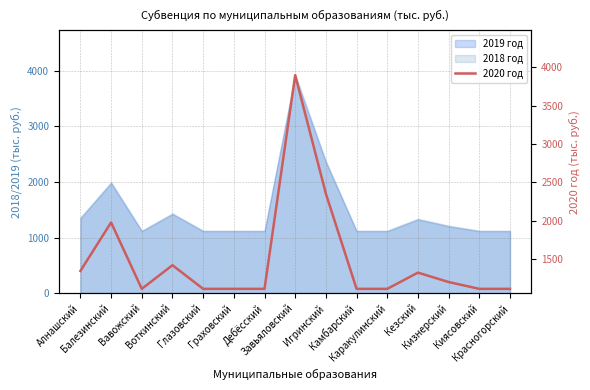

Which category has the lowest value across all series?

Вавожский